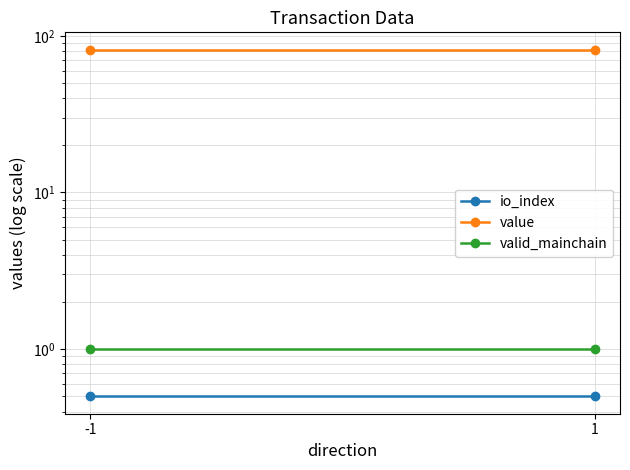

Reading left to right, extract all data points from this chart.

io_index: 0.5	0.5
value: 81.5	81.5
valid_mainchain: 1.0	1.0